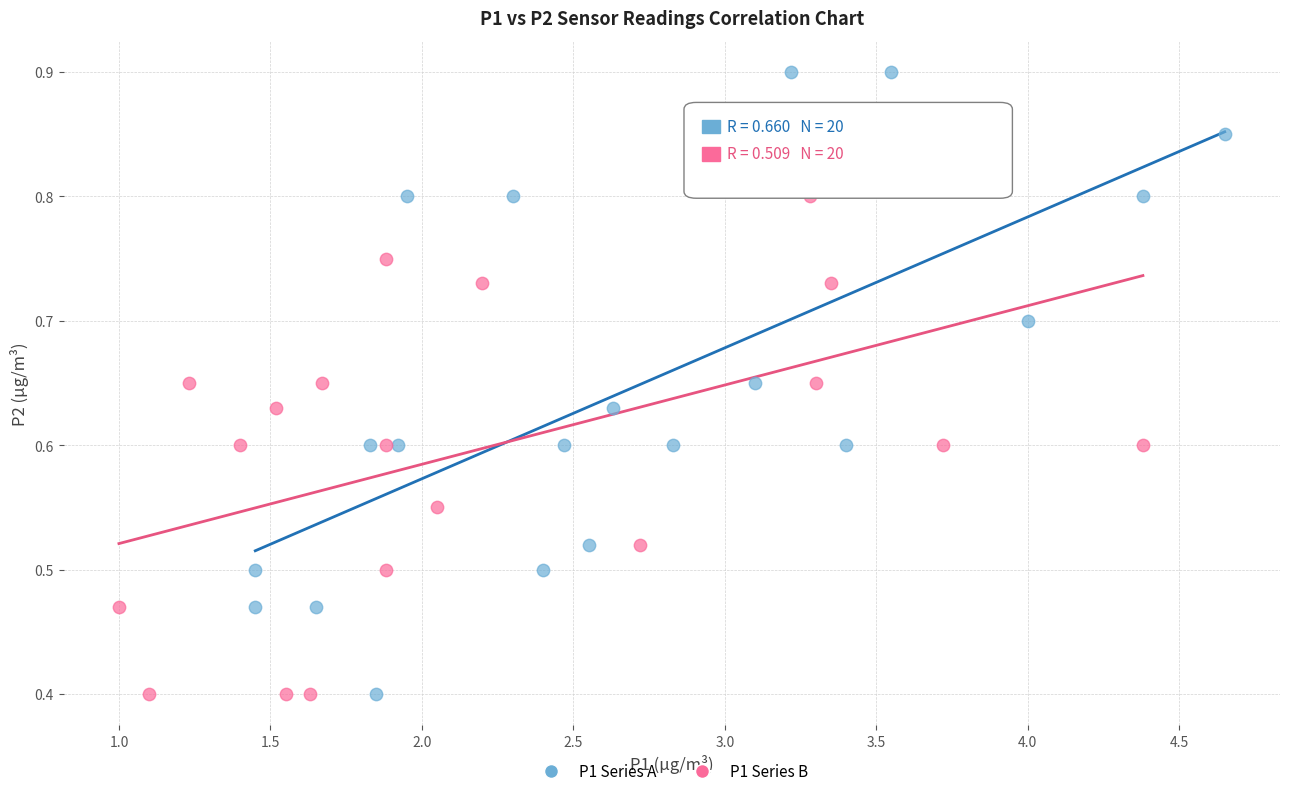

Which series reaches the maximum Y coordinate?

P1 Series A